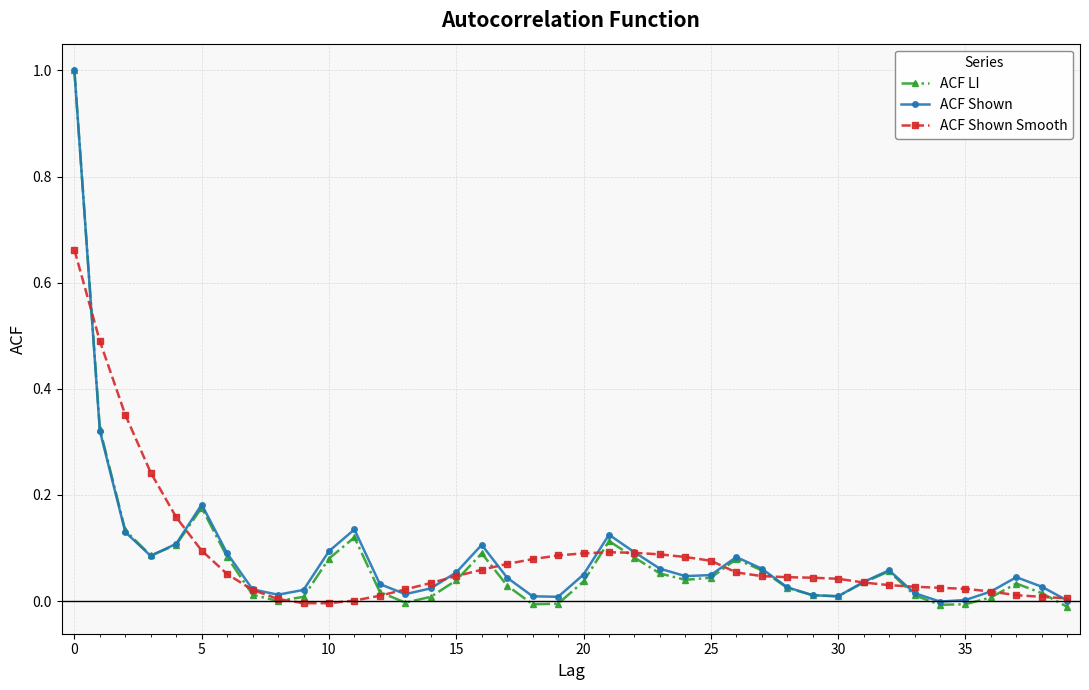

What is the greatest value displayed?

1.0